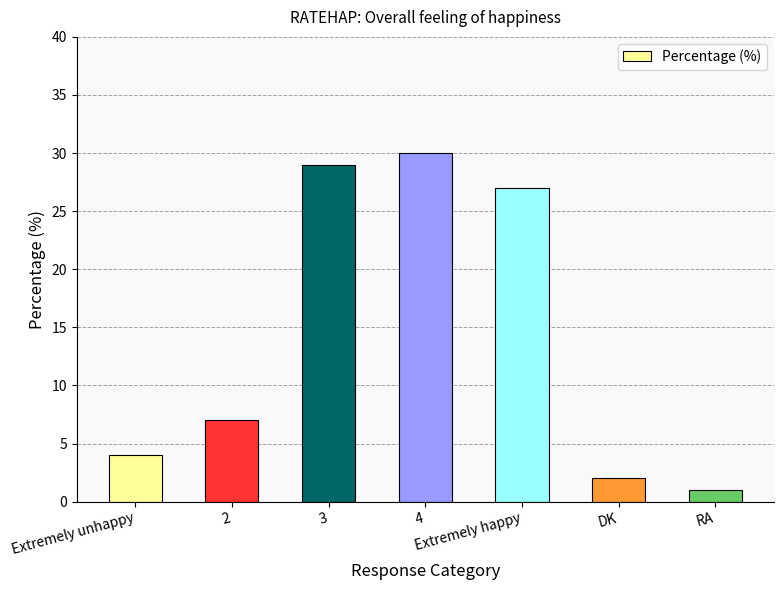

What is the label of the 3rd bar from the right?

Extremely happy